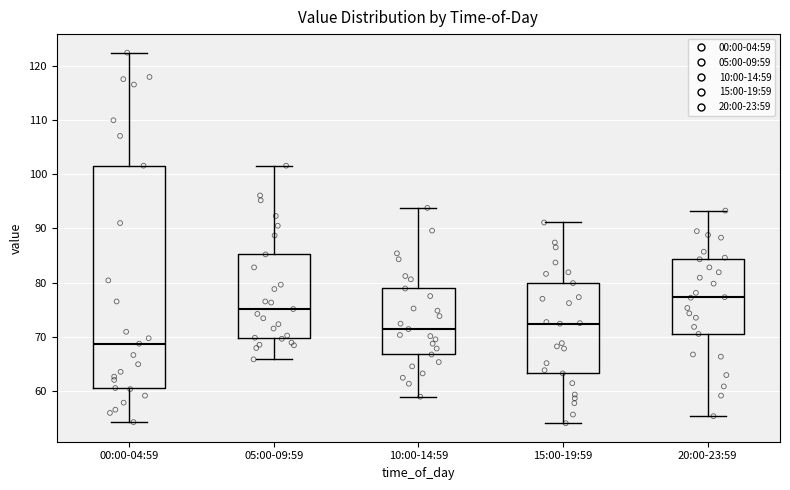

Which box is the tallest, from its lower edge to its upper edge?

00:00-04:59